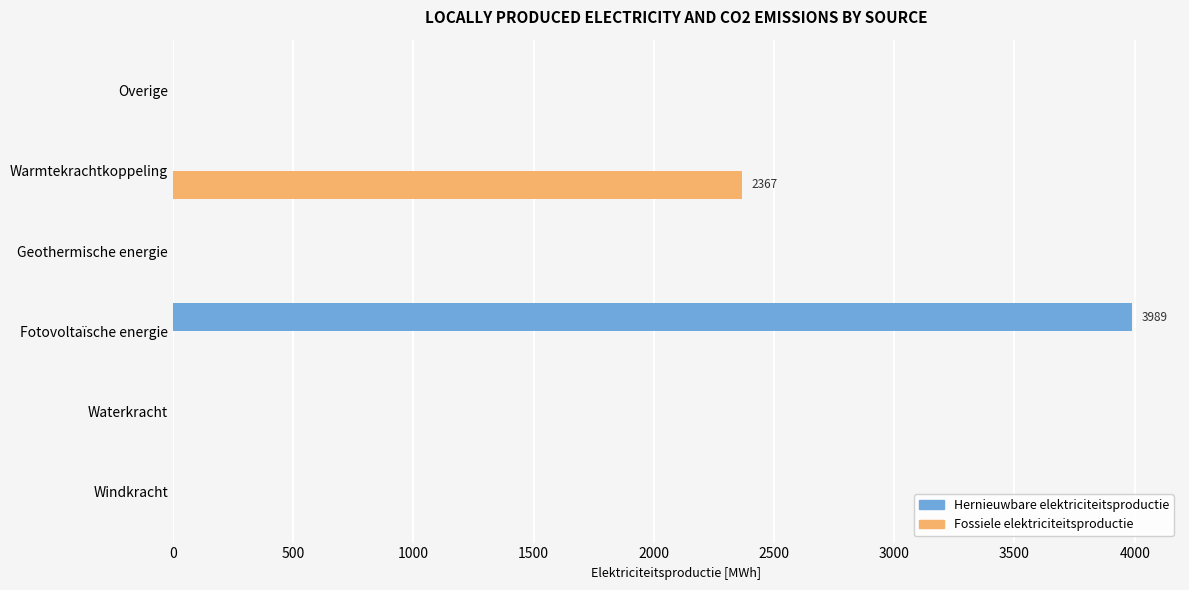

How many data points in Hernieuwbare elektriciteitsproductie are above 0?

1